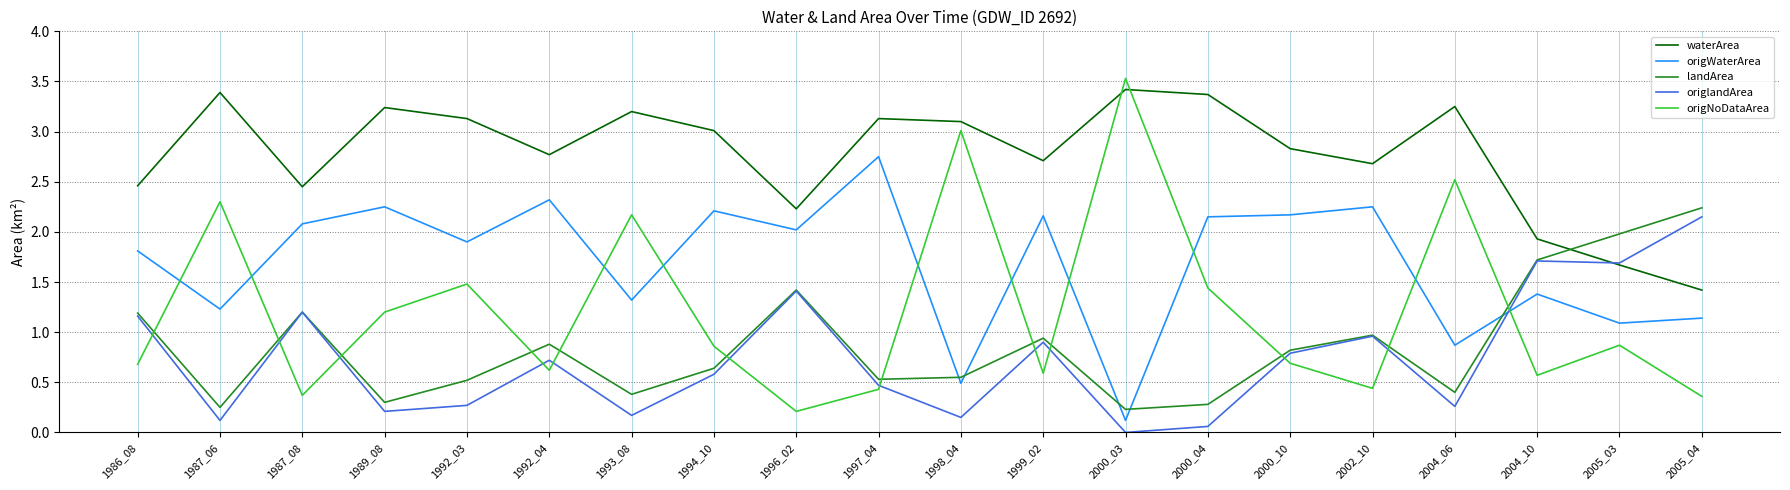

Rank the series by their maximum value, from lowest to highest.

origlandArea, landArea, origWaterArea, waterArea, origNoDataArea